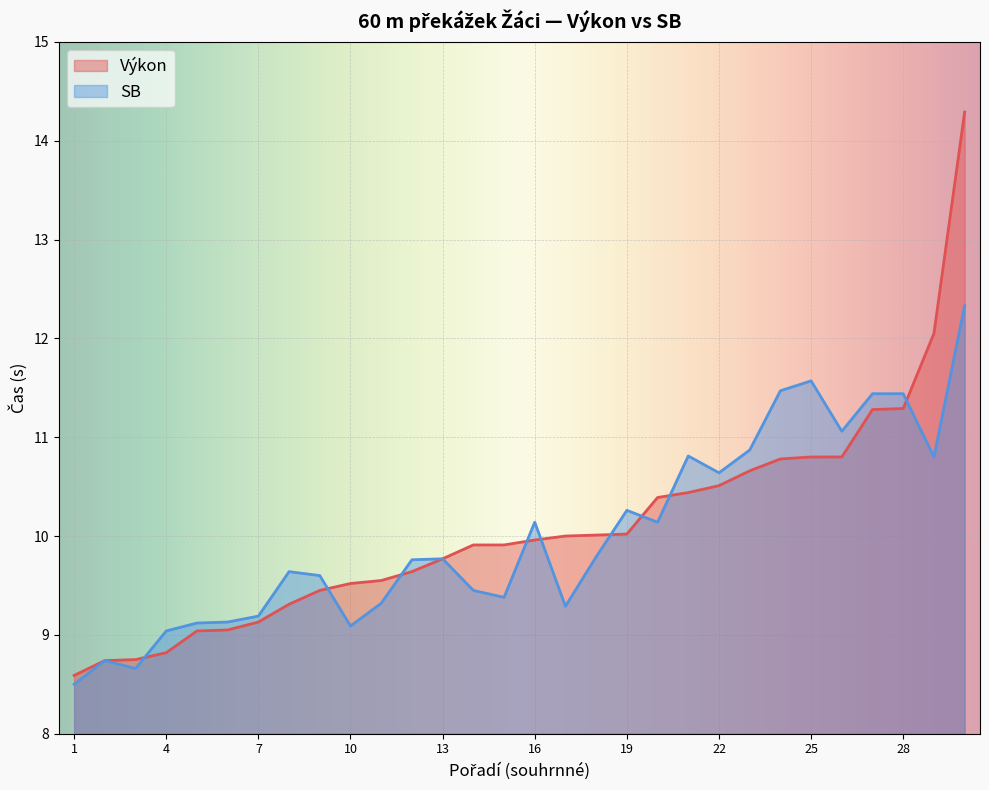

Which series has the largest total across all categories?

Výkon